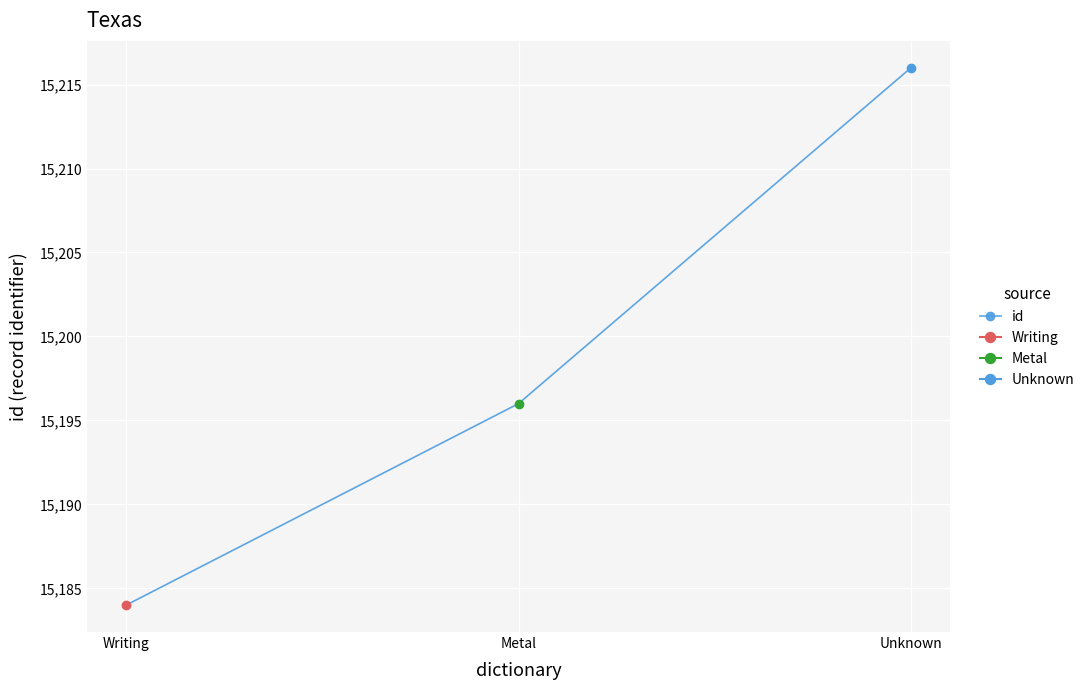

What position from the left is Unknown?

3